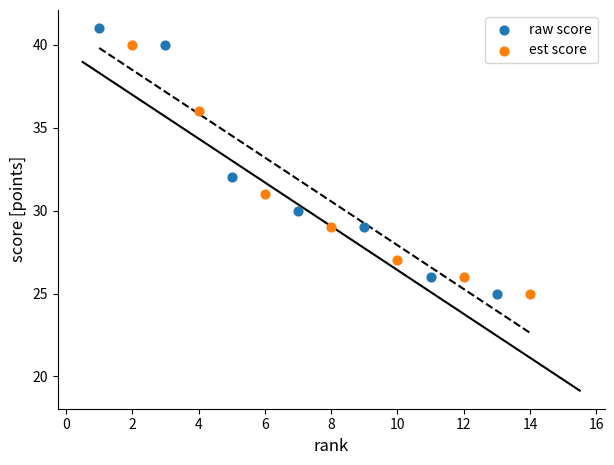

Which series contains the highest Y value?

raw score